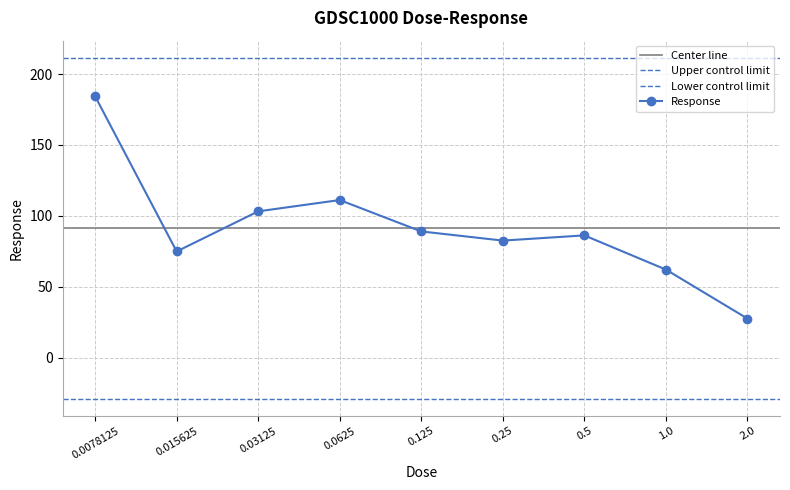

Read the value at 0.125.

89.0